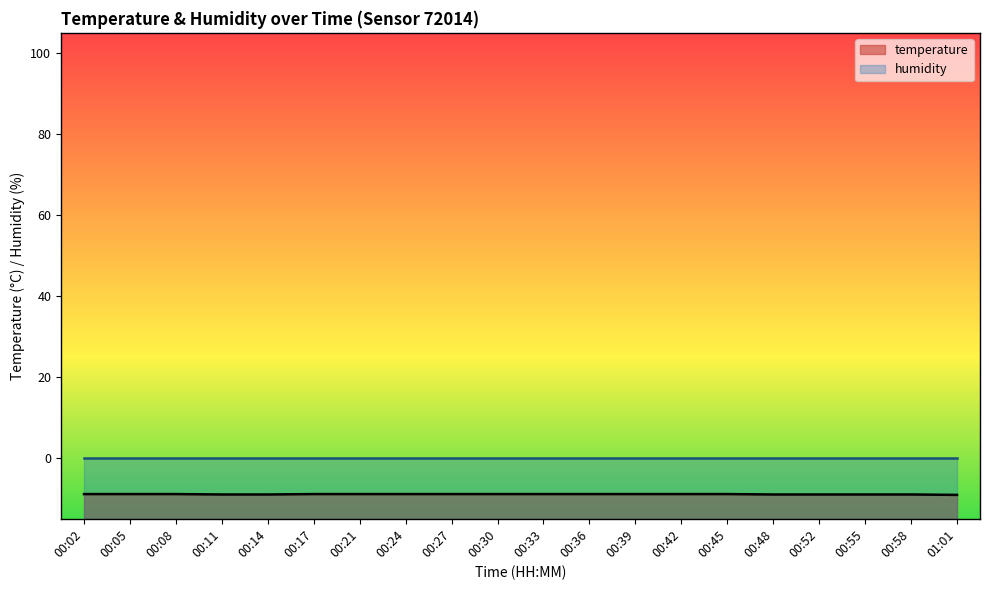

What is the minimum value for temperature?

-9.1